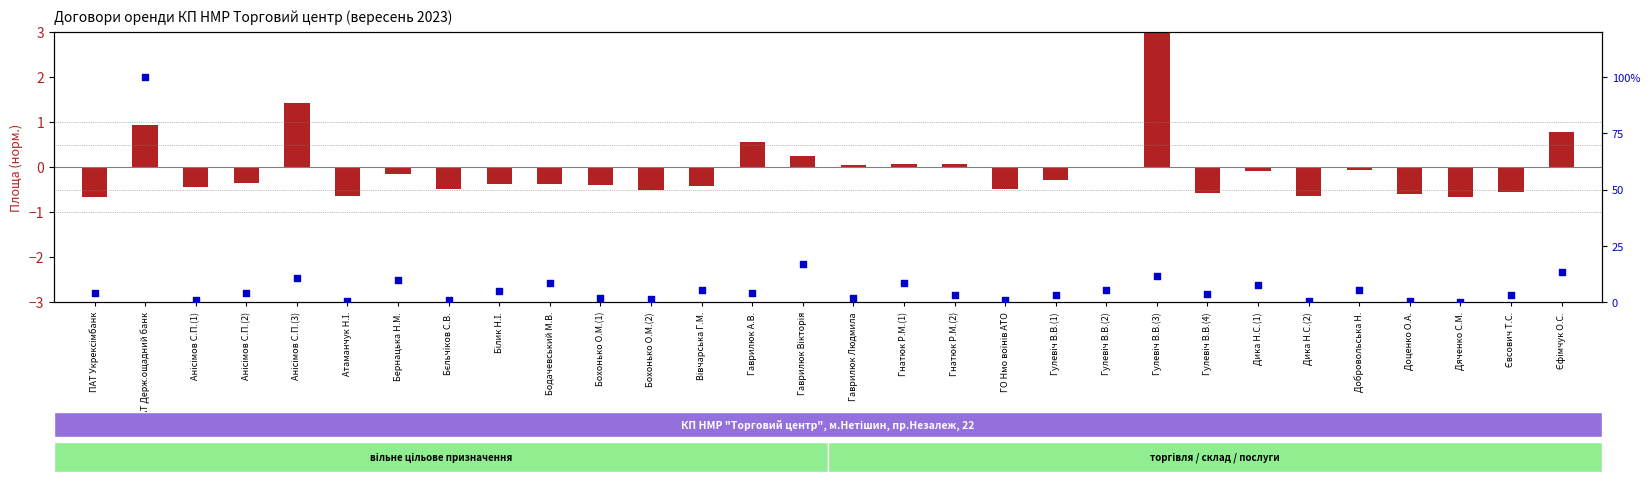

Which series has the widest spread of Y values?

Орендна плата (% від макс.)